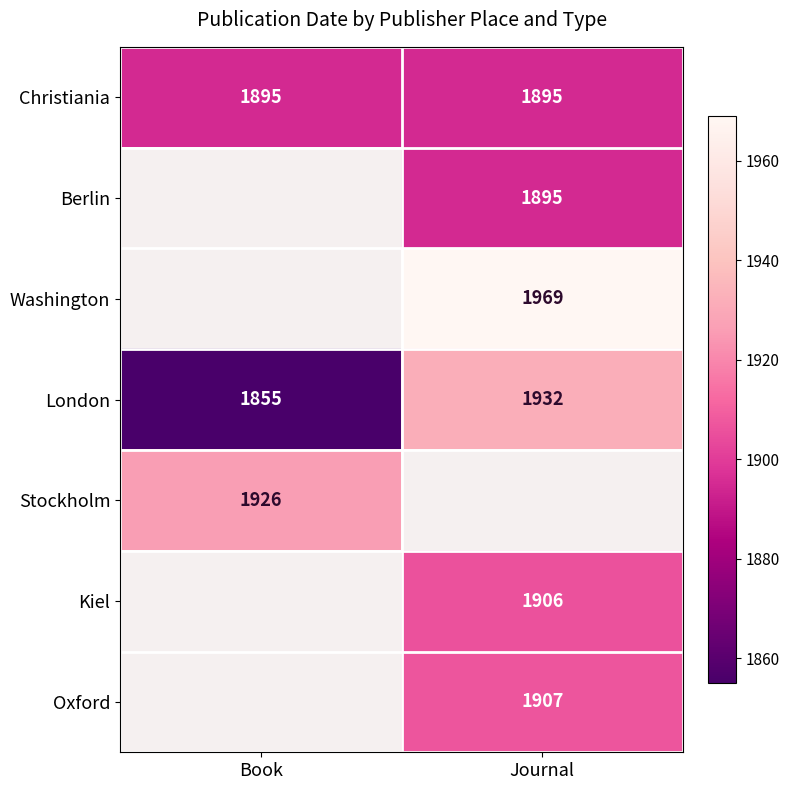

What is the difference between the London values at Journal and Book?

77